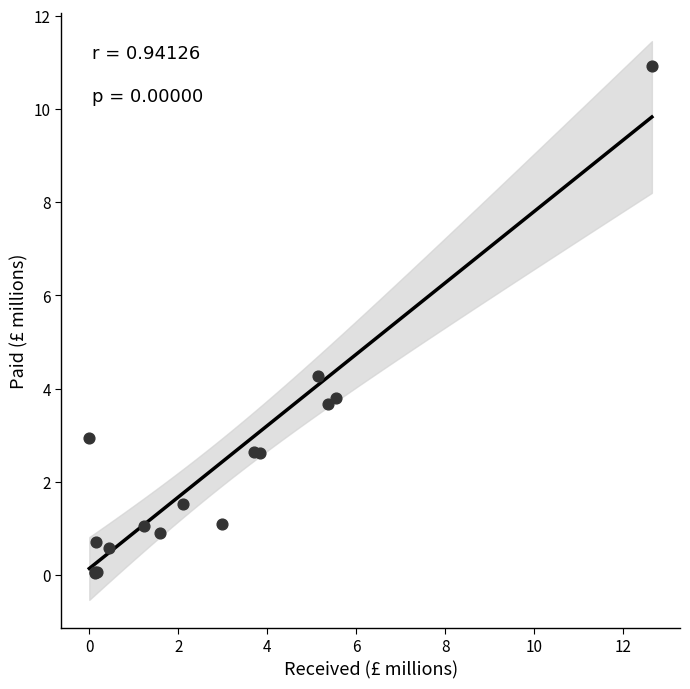

What Y value in the scatter plot is closest to 5?

4.3